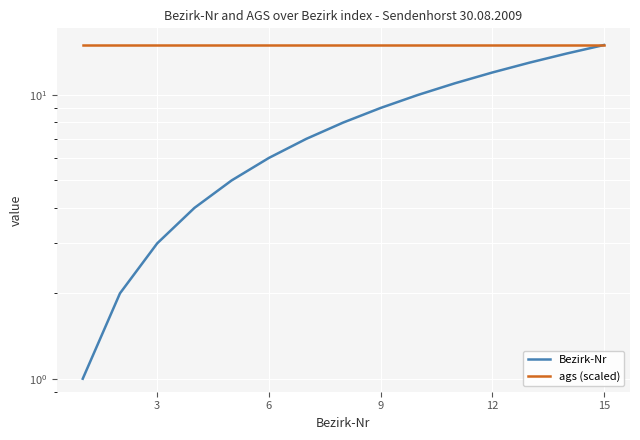

How many data points does each series have?

15